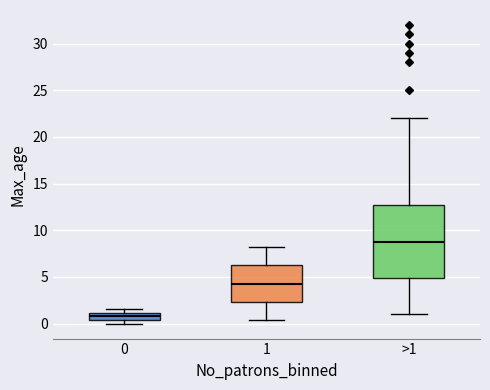

Where is the lower edge of the box for 0 on the y-axis? The values are not printed on the chart, so give them approximately, as read against the axis.

0.5